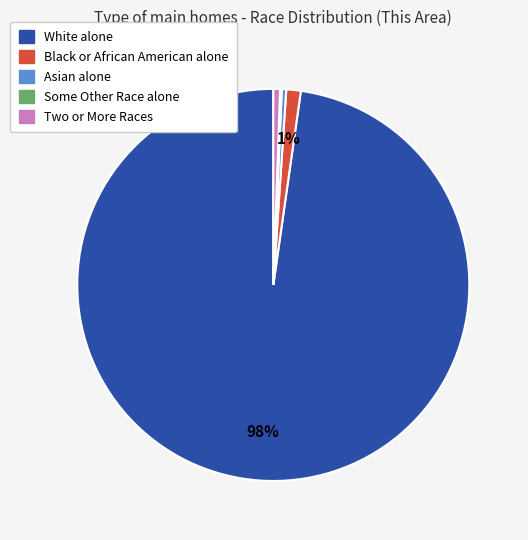

Does any single category account for the majority?

Yes